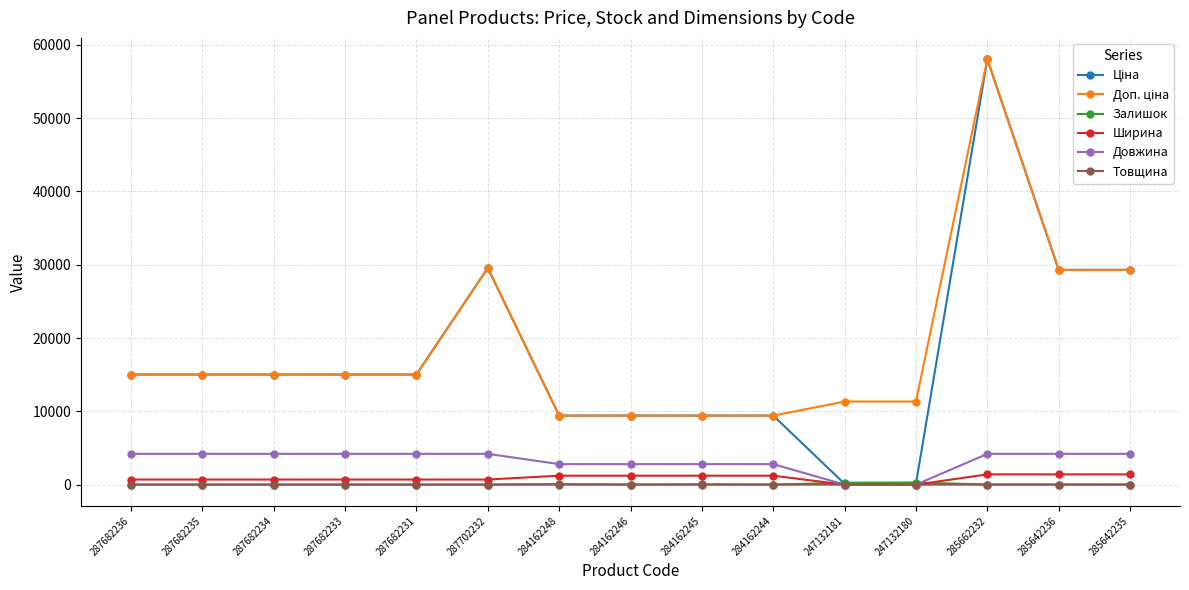

Is it true that Ширина equals 1400.0 at 285662232?

True